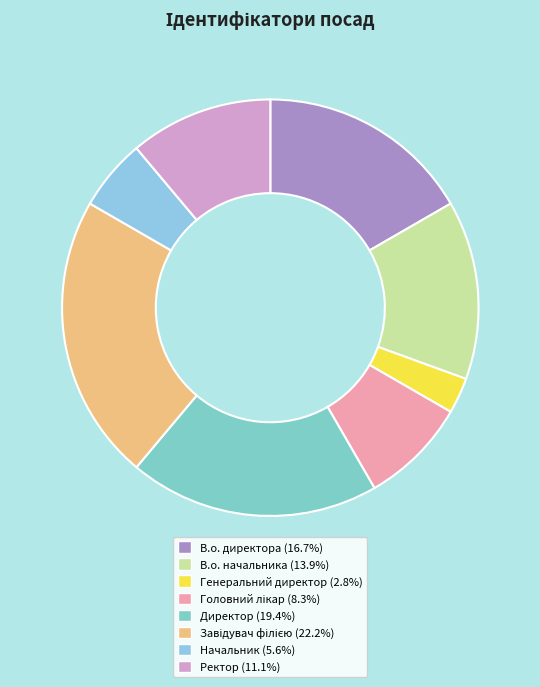

To the nearest percent, what is the difference between the Генеральний директор and В.о. начальника slice percentages?

11%